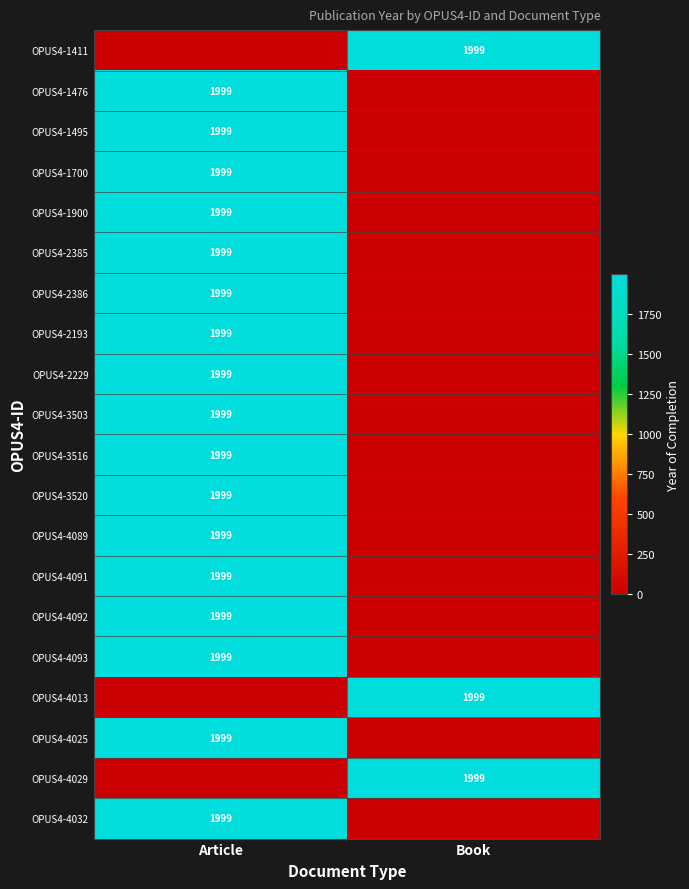

At which category is the sum across all series the highest?

Article